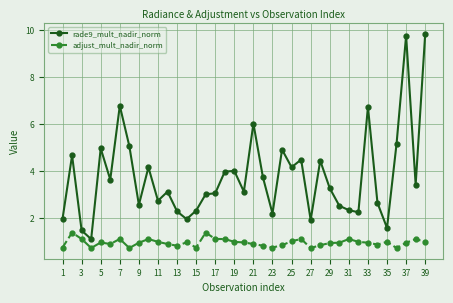

Which series has the largest total across all categories?

rade9_mult_nadir_norm